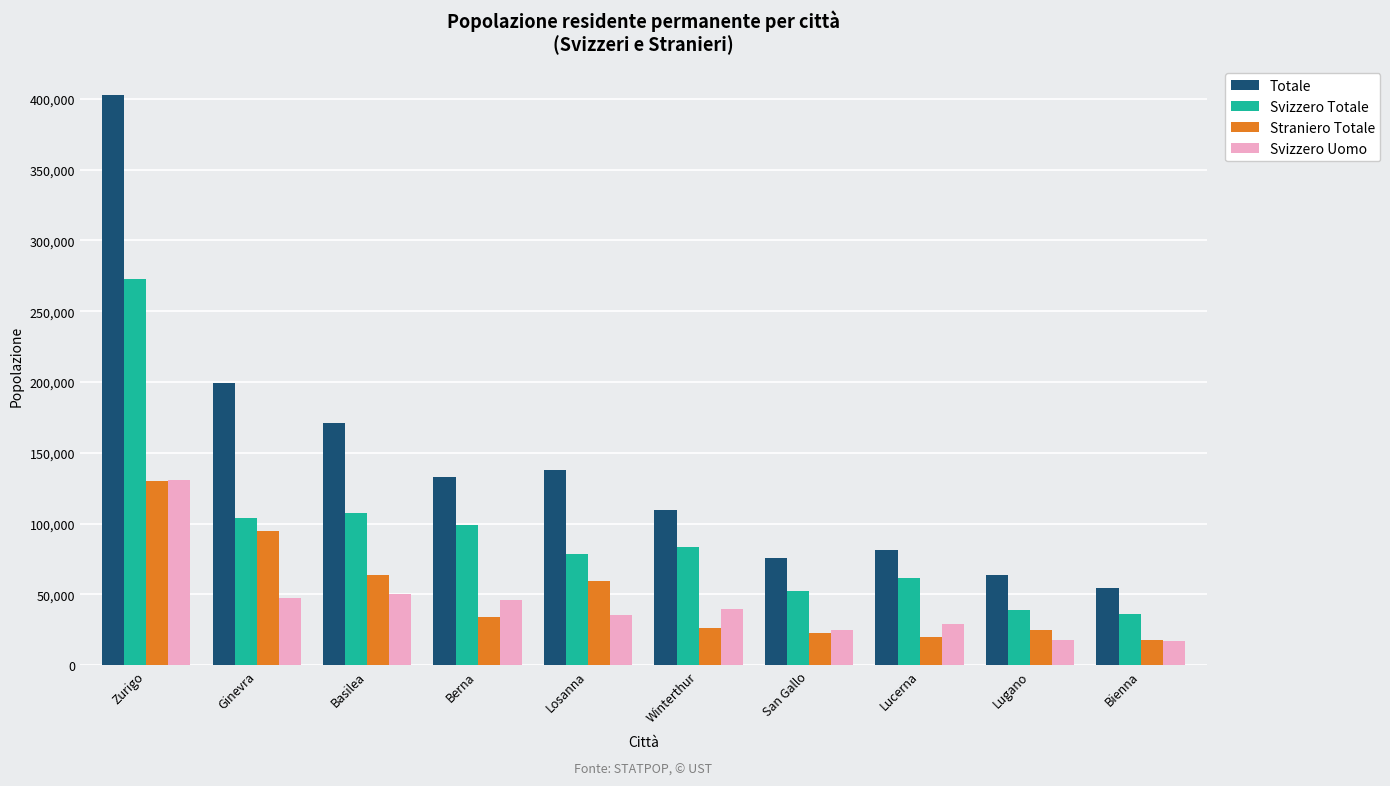

The Straniero Totale series shows 26247 at Winterthur. True or false?

True